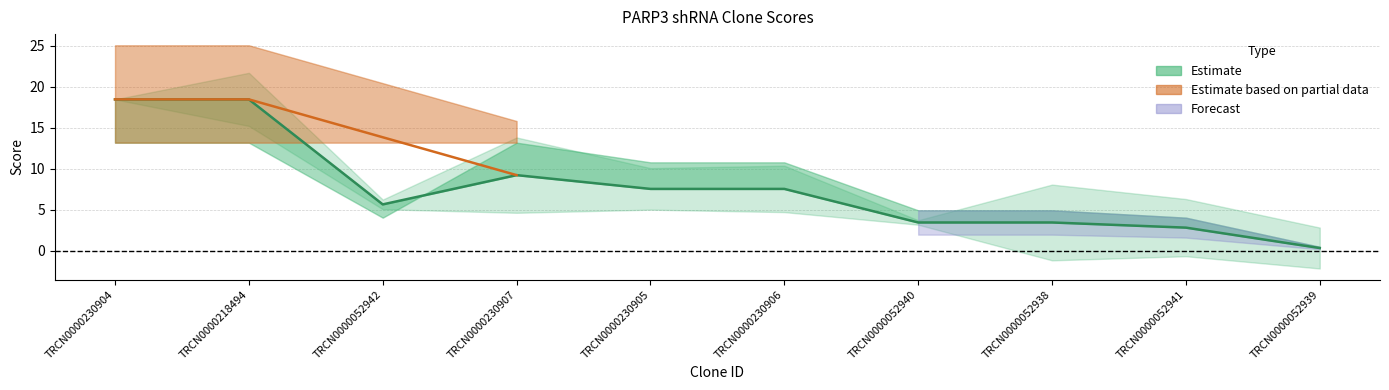

Is this an area chart (filled region under the line)?

No